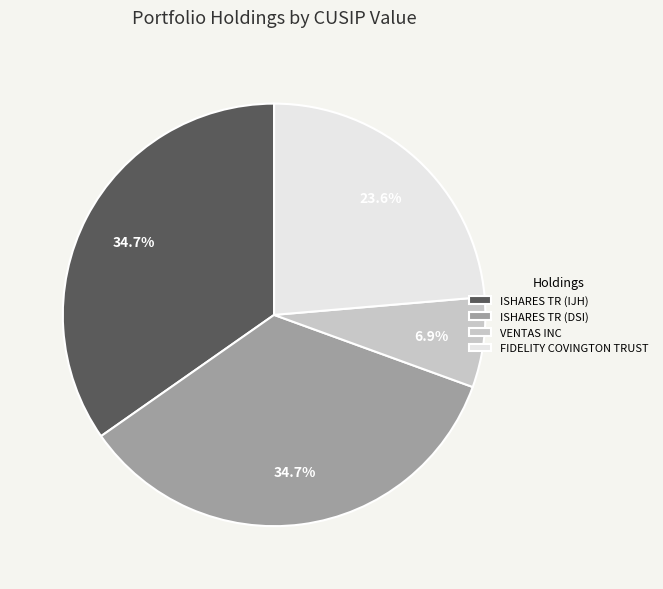

Which has a higher value, ISHARES TR (DSI) or FIDELITY COVINGTON TRUST?

ISHARES TR (DSI)